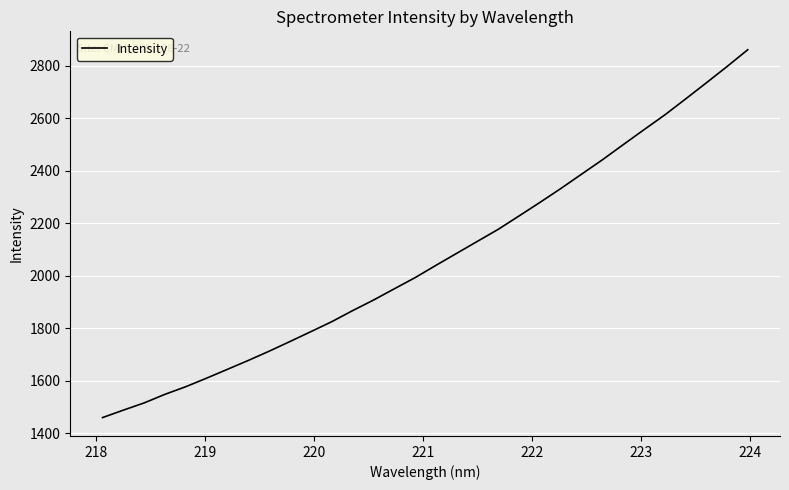

Reading right to left, transcribe all the data shown in this chart.

2860.8	2796.5	2734.1	2672.6	2611.8	2555.5	2498.4	2440.8	2386.2	2331.4	2278.7	2227.3	2176.3	2130.6	2084.8	2038.8	1992.1	1949.5	1906.6	1866.4	1824.4	1786.6	1749.1	1712.2	1677.0	1643.2	1609.6	1577.0	1547.9	1515.2	1487.6	1459.2